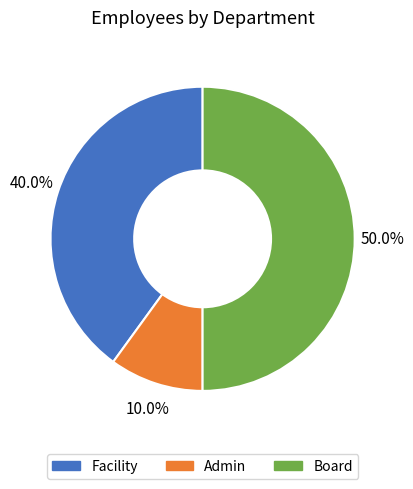

The Admin slice represents 10% of the pie. True or false?

True